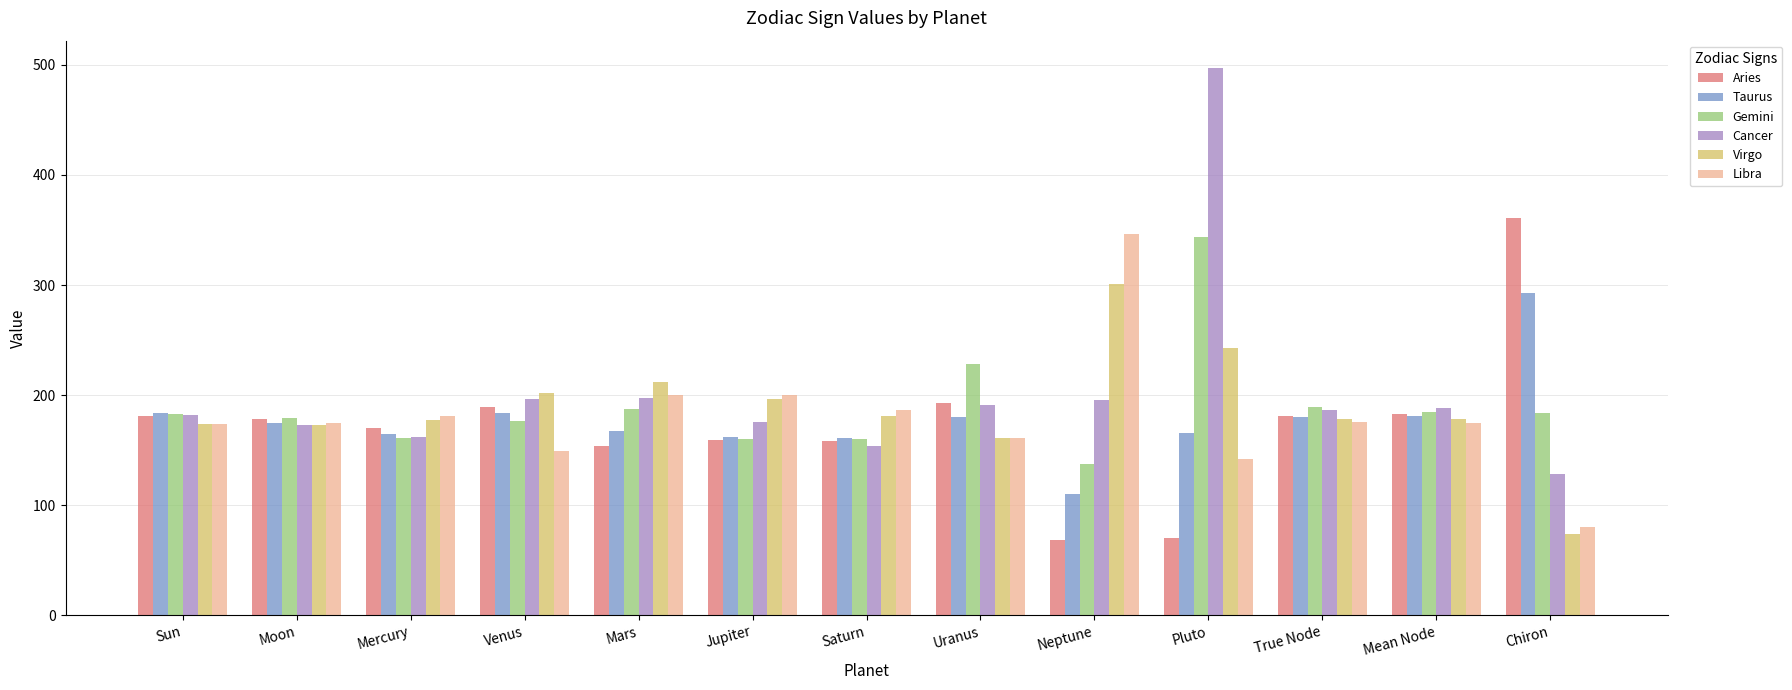

What value does the Aries series have at Mars?

153.4